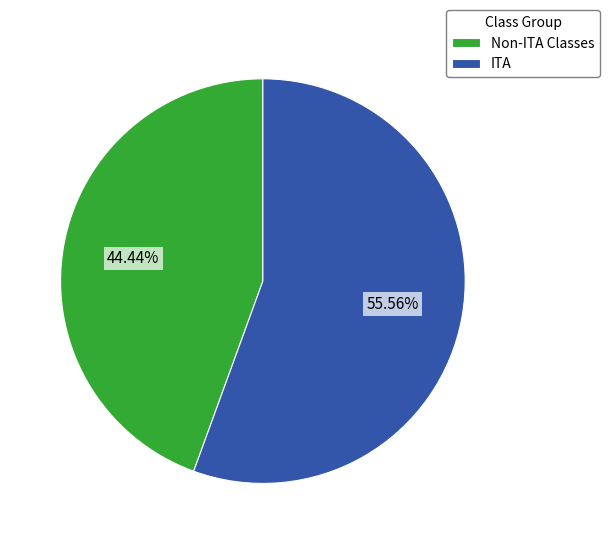

Which category has the biggest portion of the pie?

ITA